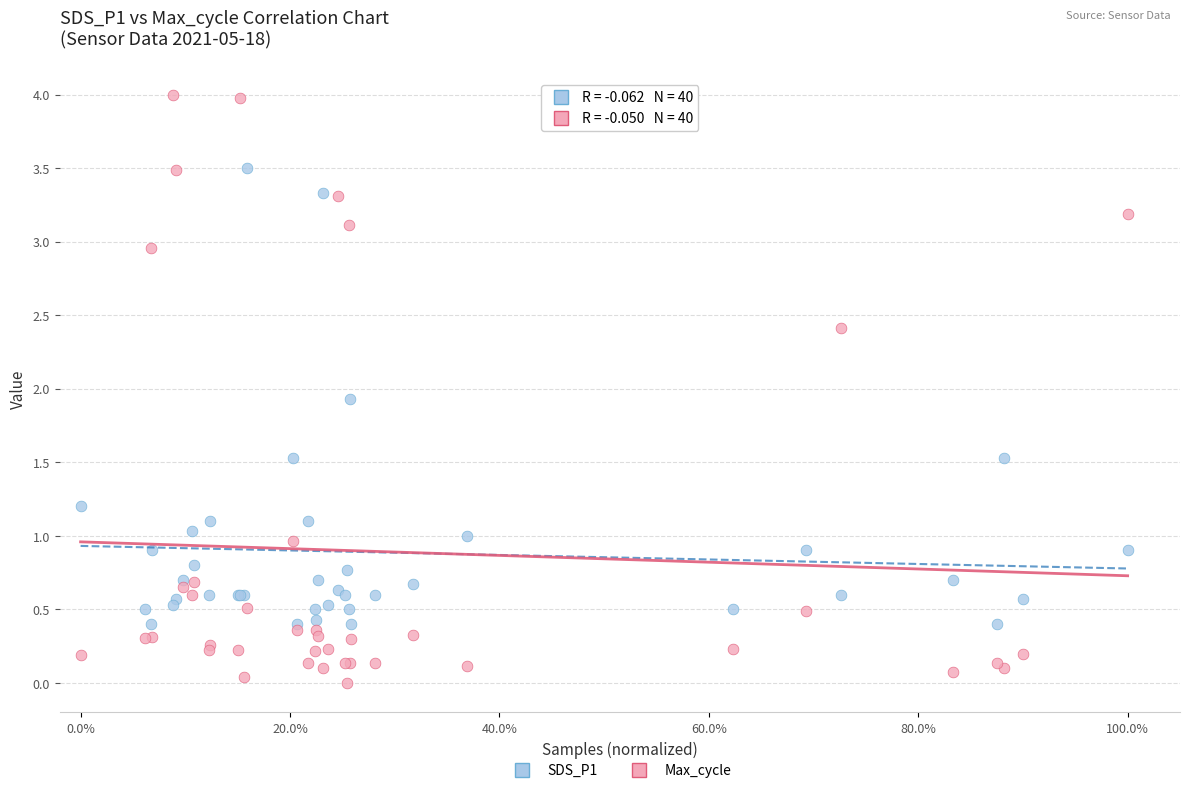

Across all series, what Y value is closest to 2?

1.9